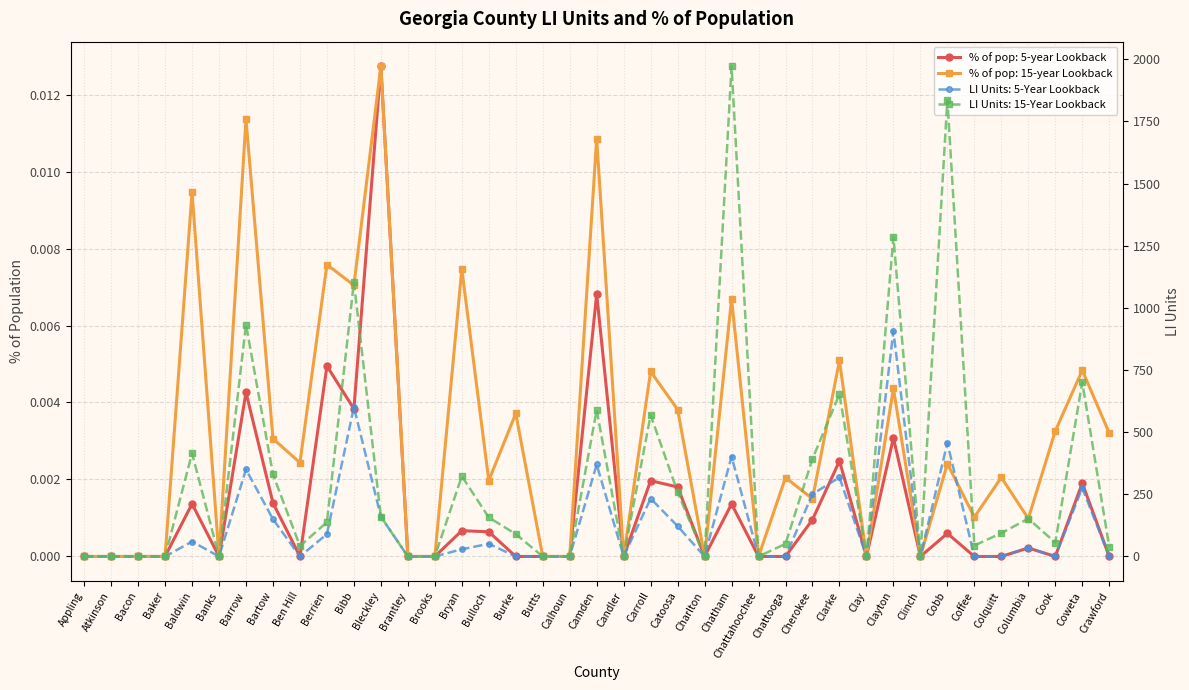

Which series has the widest spread of values?

LI Units: 15-Year Lookback